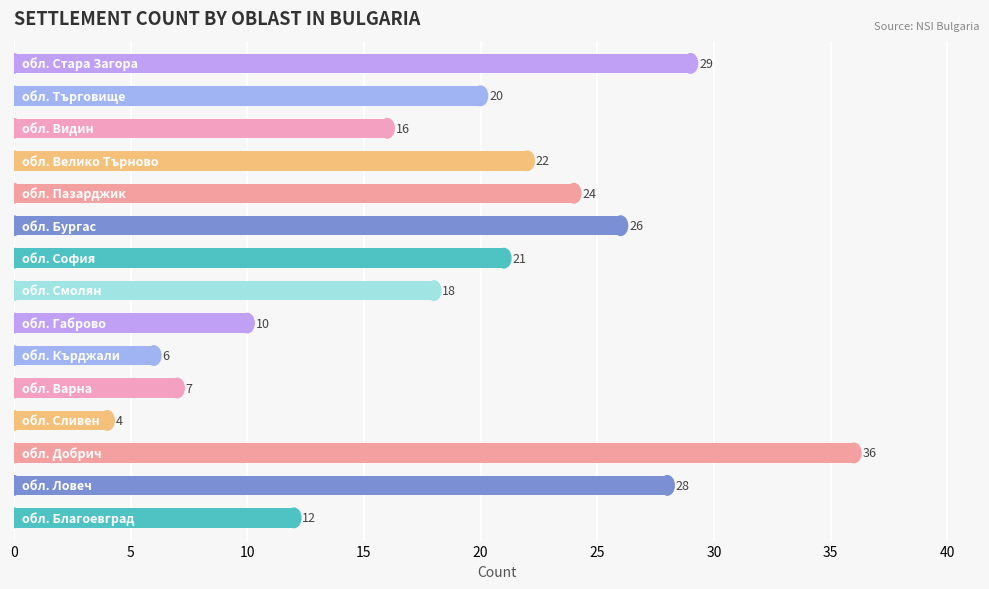

What is the difference between the maximum and minimum values?

32